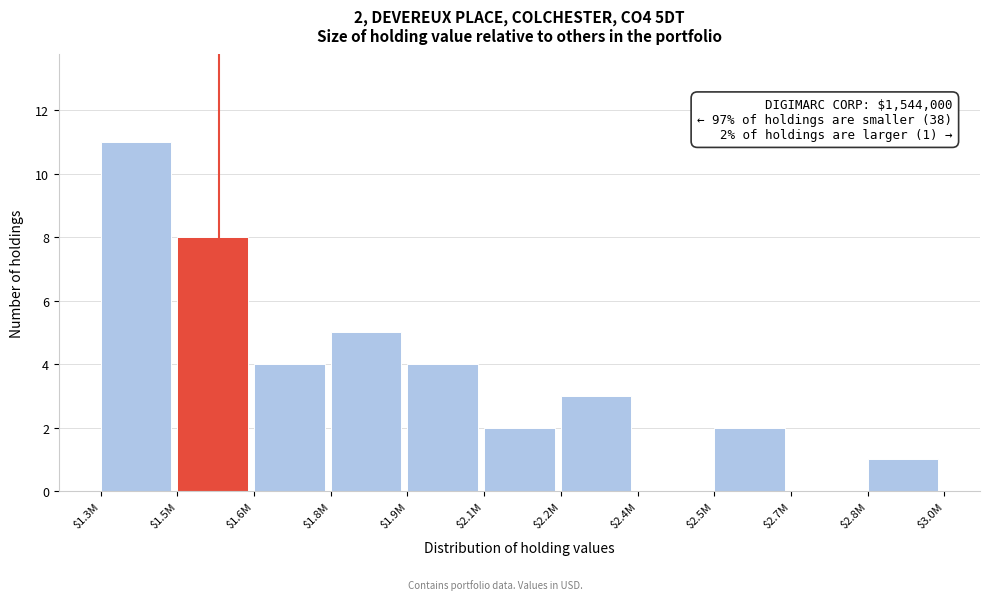

What is the sum of all values?

40